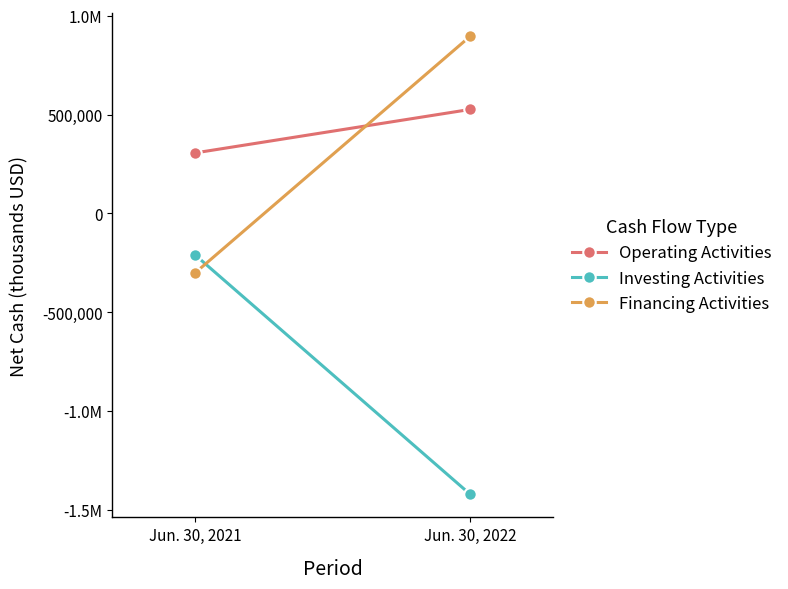

List the labels in order of Operating Activities value, largest first.

Jun. 30, 2022, Jun. 30, 2021